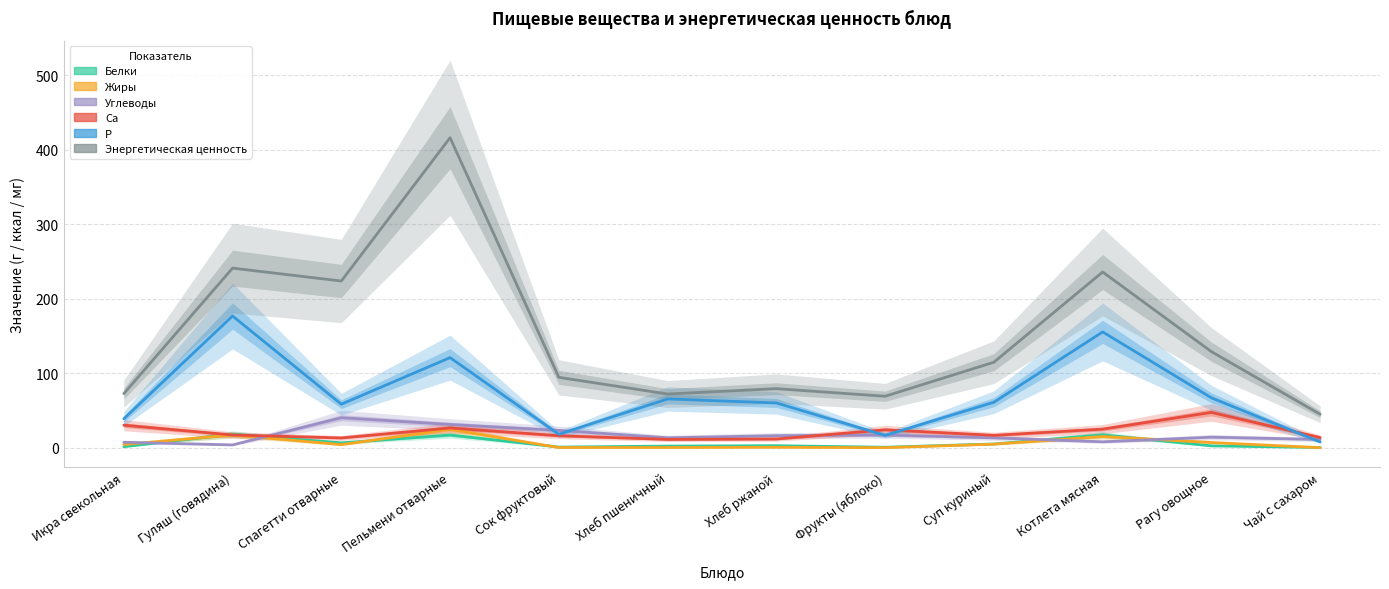

True or false: Энергетическая ценность has a value of 241.0 at Гуляш (говядина).

True